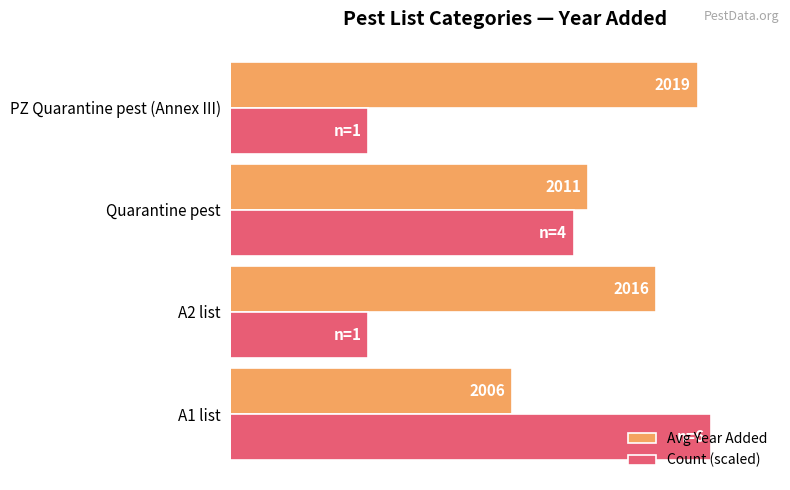

At which label is Count (scaled) closest to 2007?

Quarantine pest